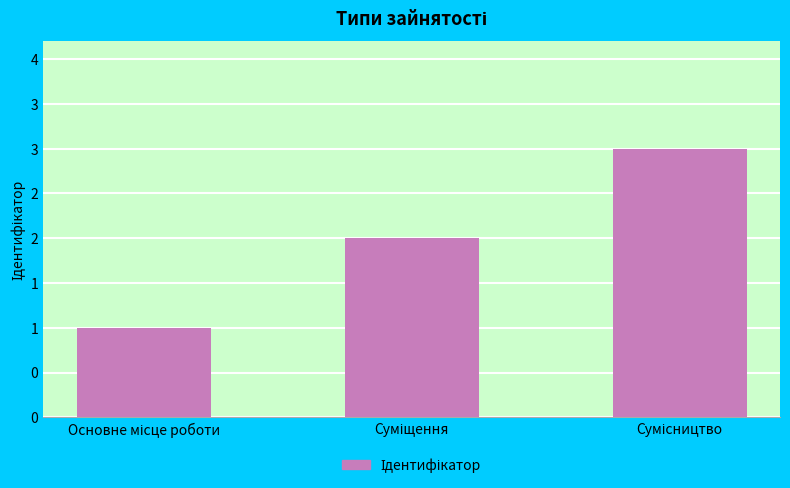

List the labels in order of value, largest first.

Сумісництво, Суміщення, Основне місце роботи